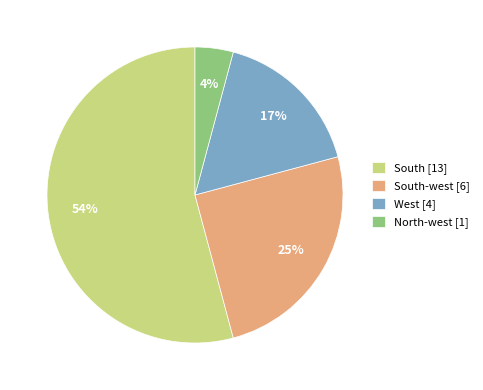

Is it true that North-west [1] is 15% of the pie?

False